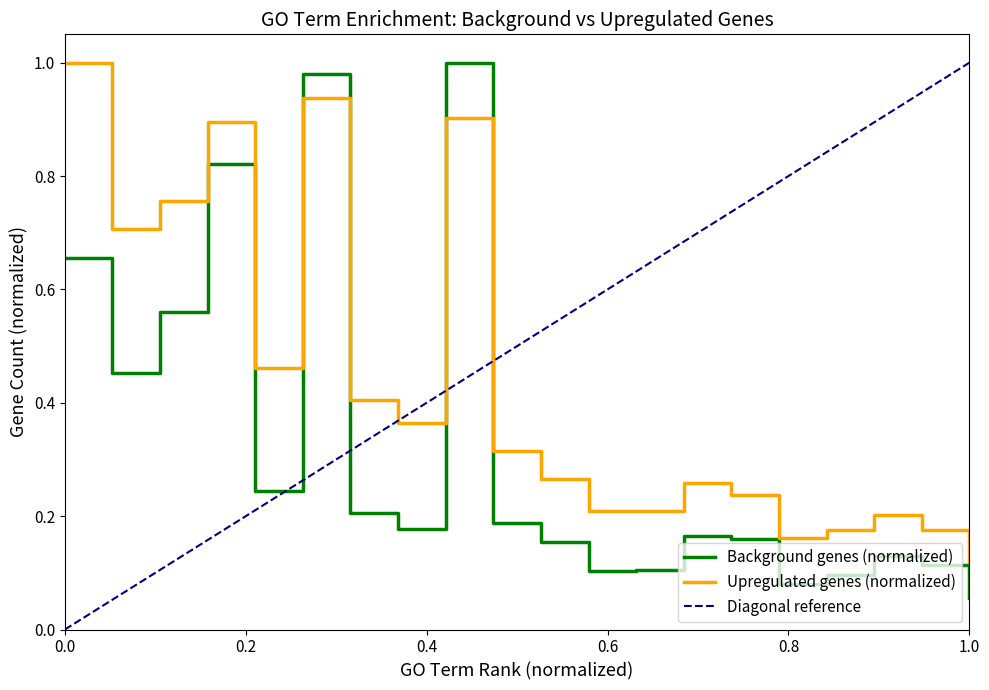

How many times do Background genes (normalized) and Upregulated genes (normalized) cross each other?

4